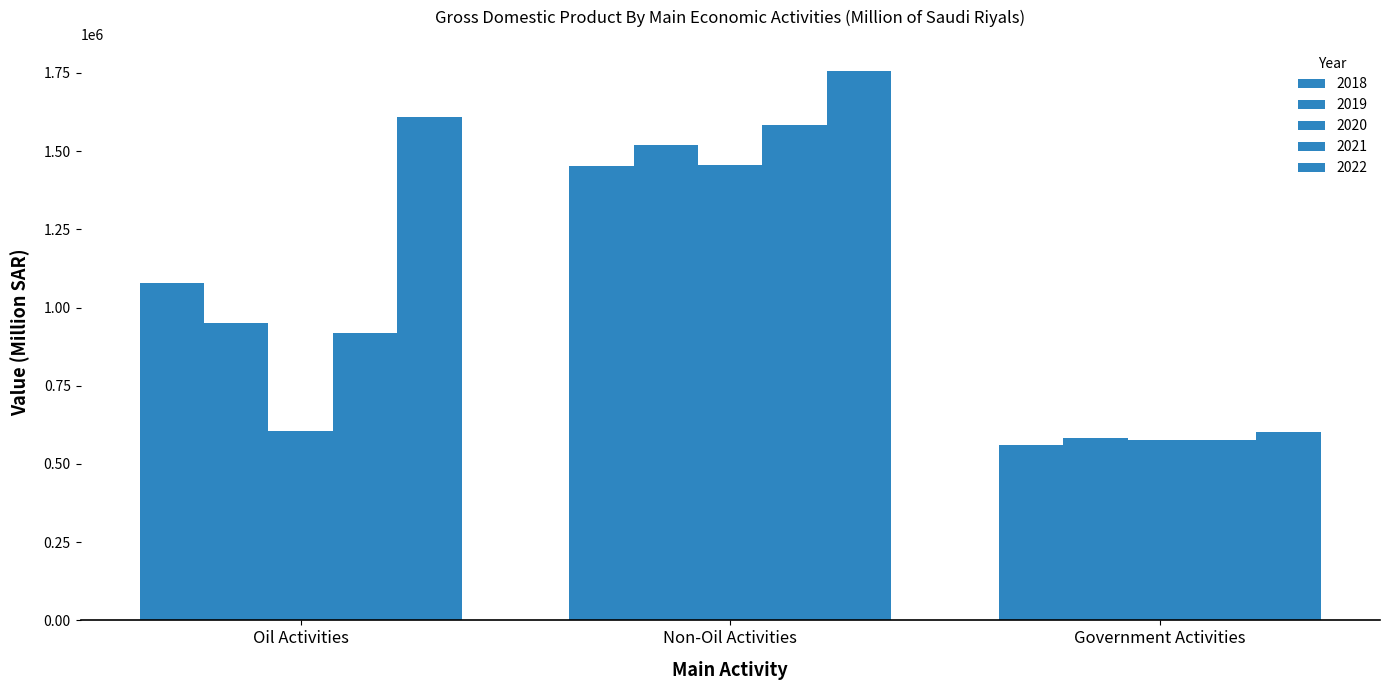

Does the chart contain stacked bars?

No